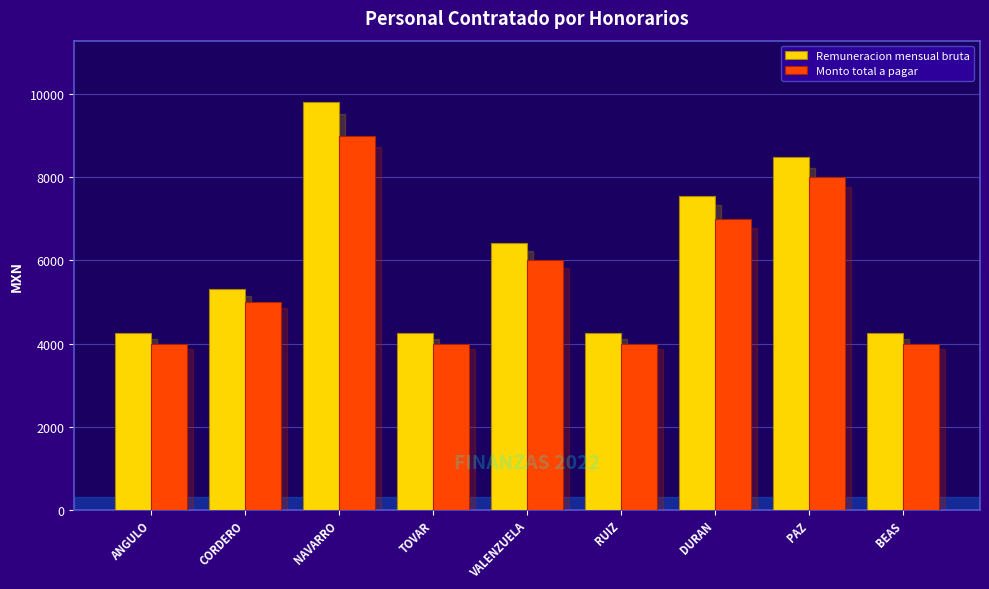

What value does the Monto total a pagar series have at NAVARRO?

9000.0